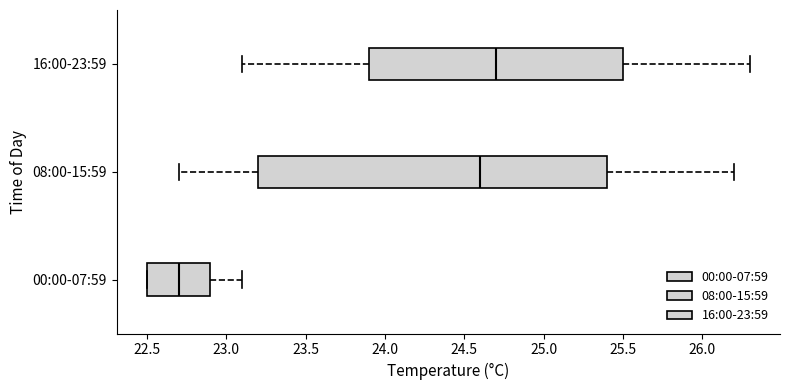

Where does the median line of the box for 16:00-23:59 sit on the x-axis? The values are not printed on the chart, so give them approximately, as read against the axis.

24.7